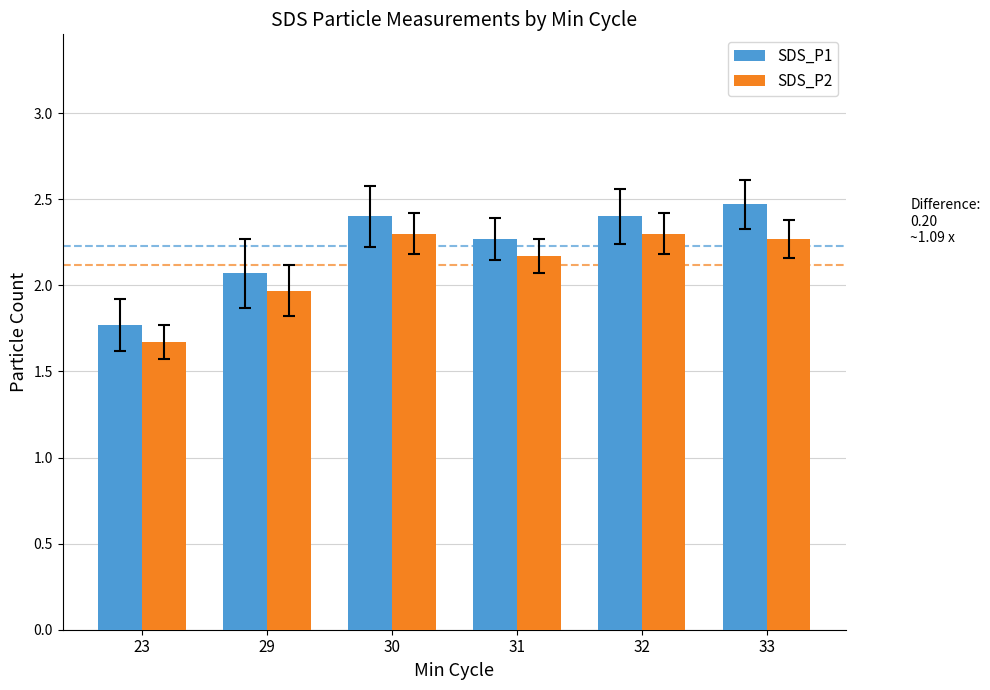

At which label does SDS_P1 first exceed 2?

29